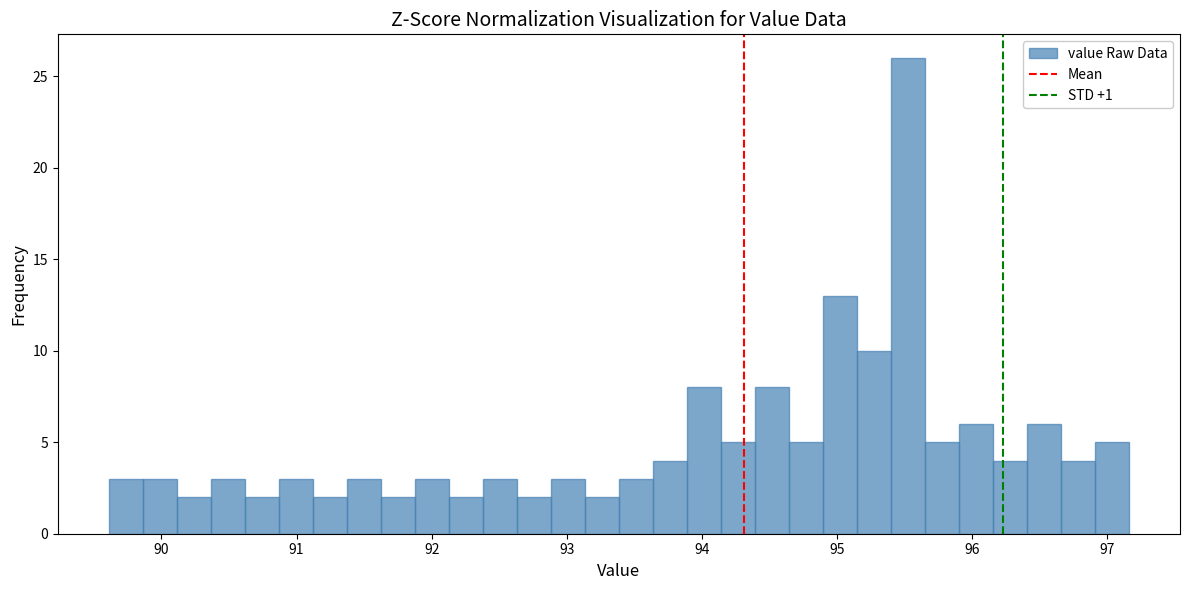

Around what value on the x-axis is the tallest bar? Give the approximate position of its centre, as read against the axis.

95.5